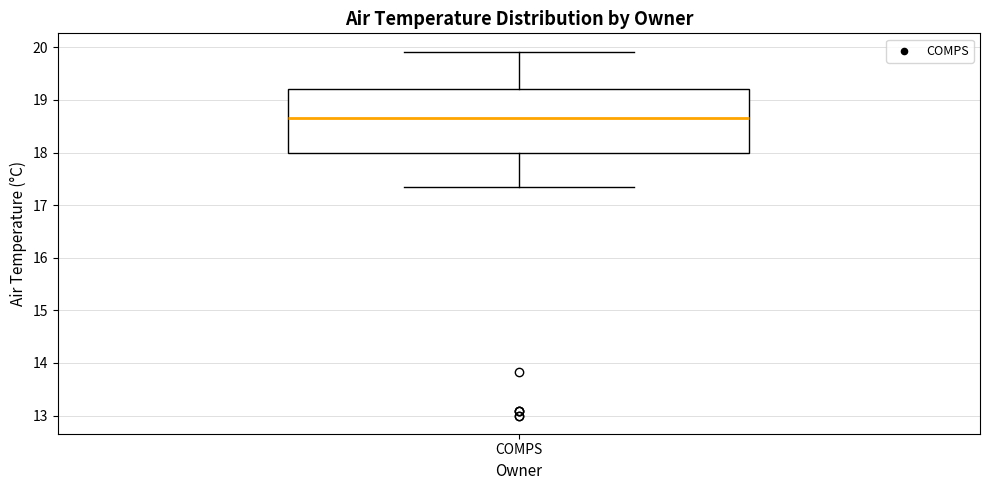

Where is the upper edge of the box for COMPS on the y-axis? The values are not printed on the chart, so give them approximately, as read against the axis.

19.2